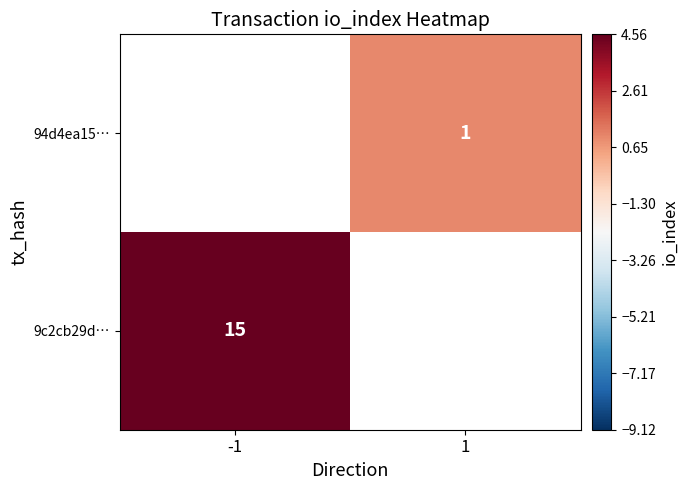

Is it true that 9c2cb29d… equals 15 at -1?

True